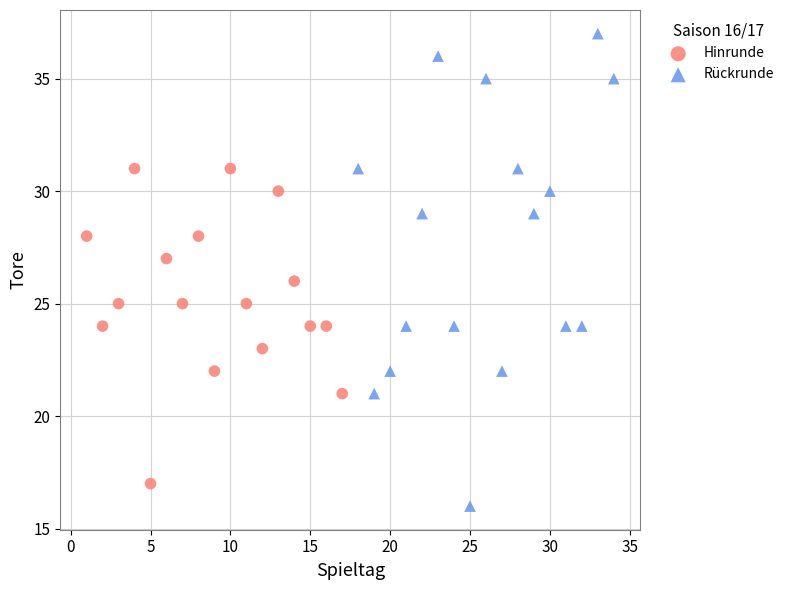

Which series has the widest spread of Y values?

Rückrunde